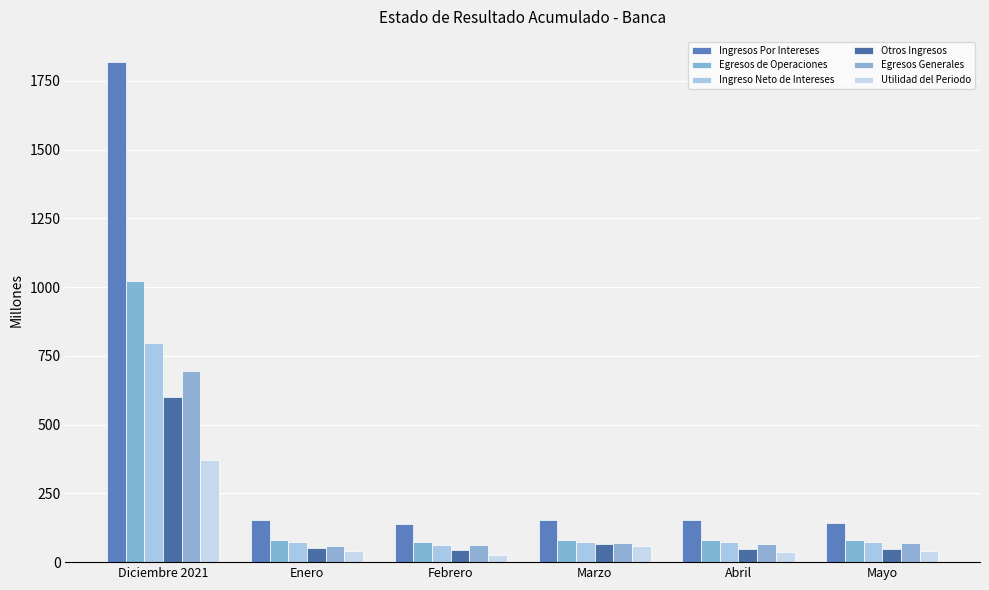

Are the bars horizontal?

No